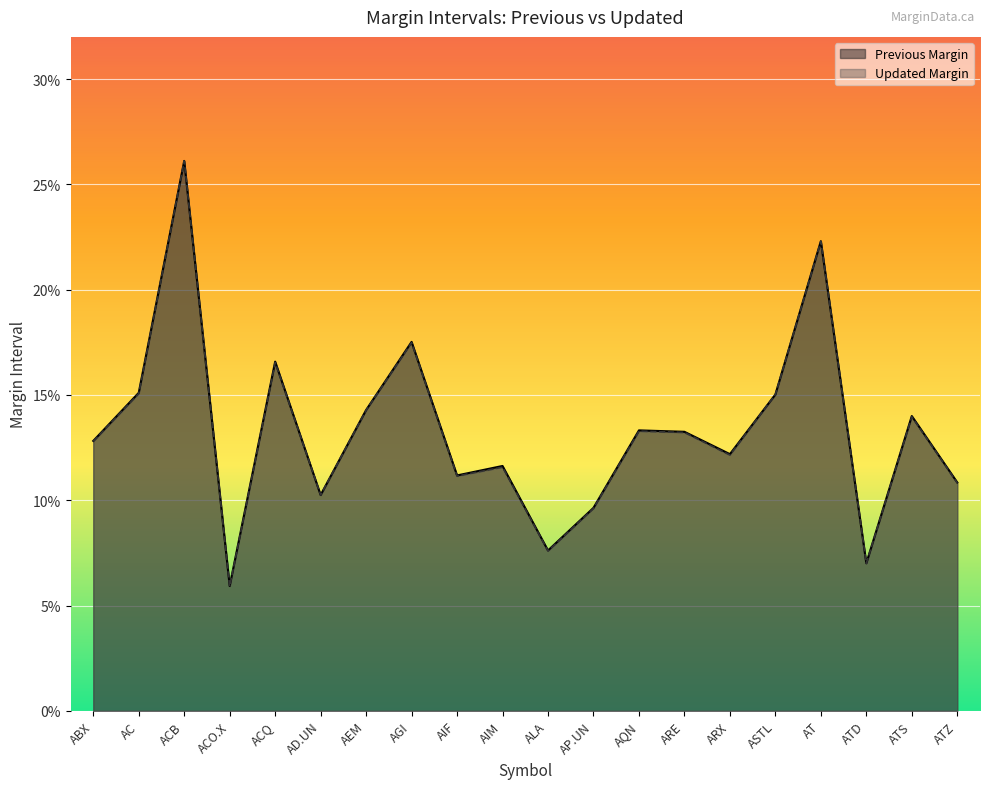

The value of Previous Margin at AT is 0.3. True or false?

False